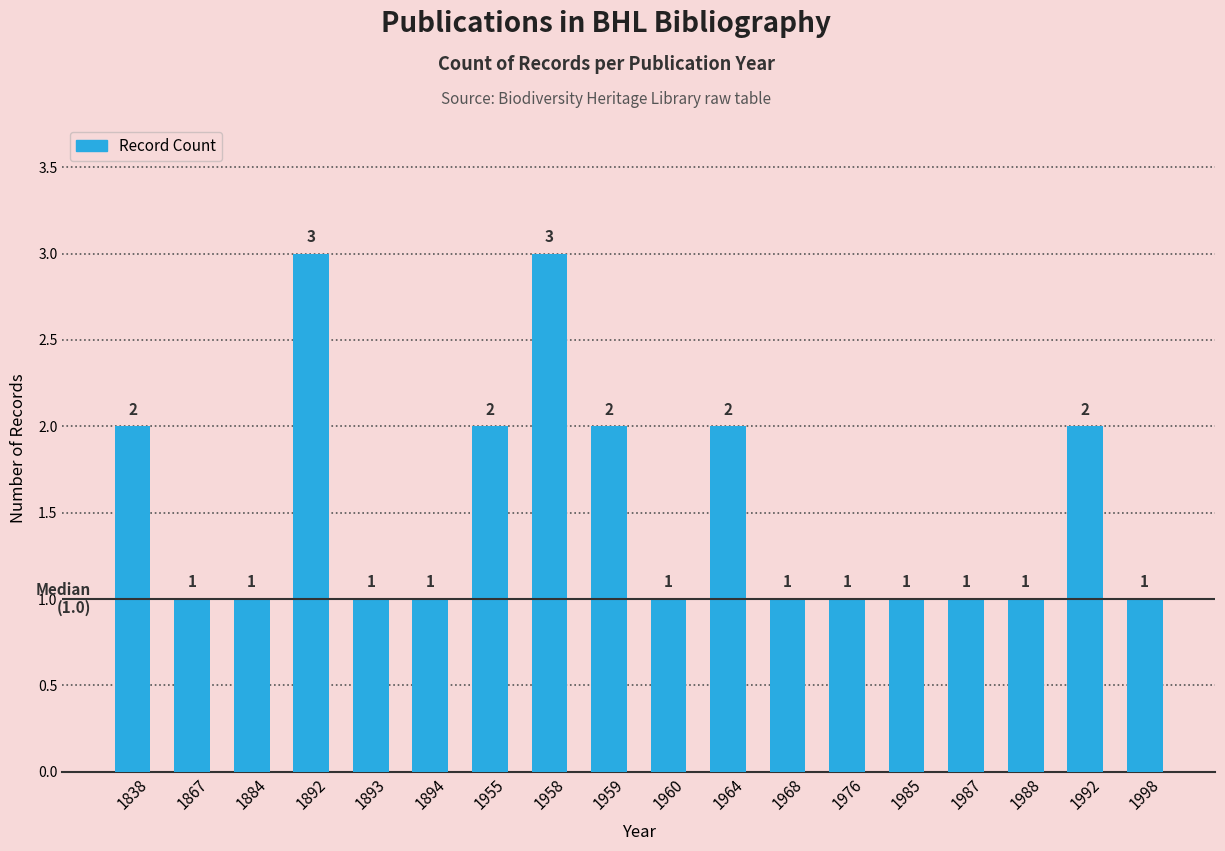

What is the value of the 2nd bar from the left?

1